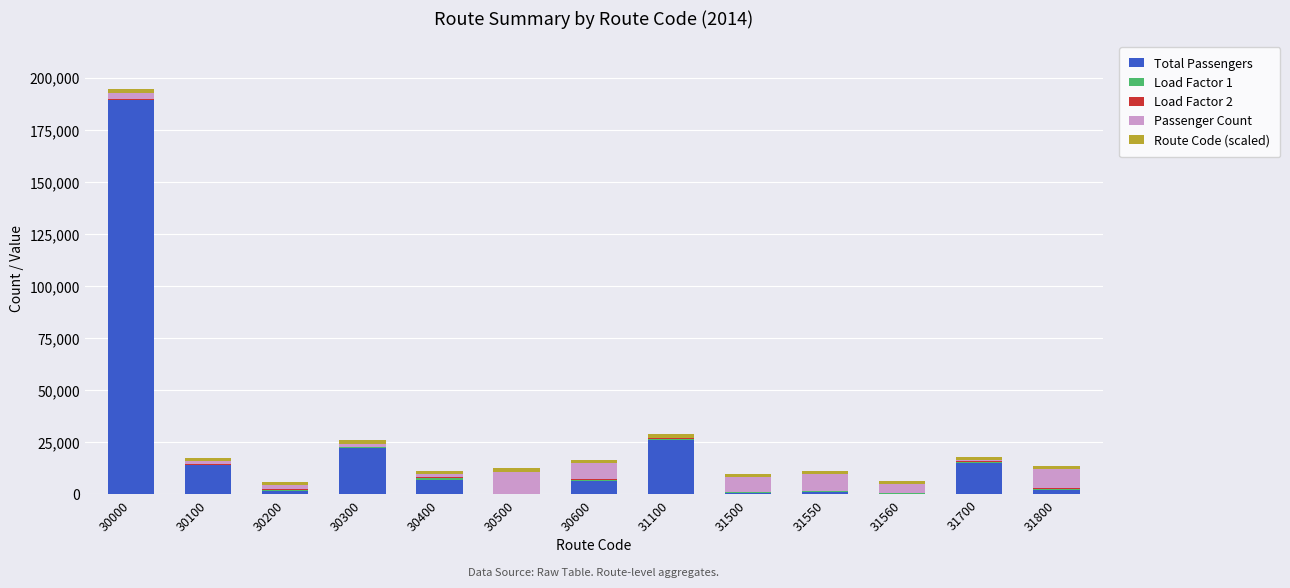

What is the sum of all Total Passengers values?

286834.0